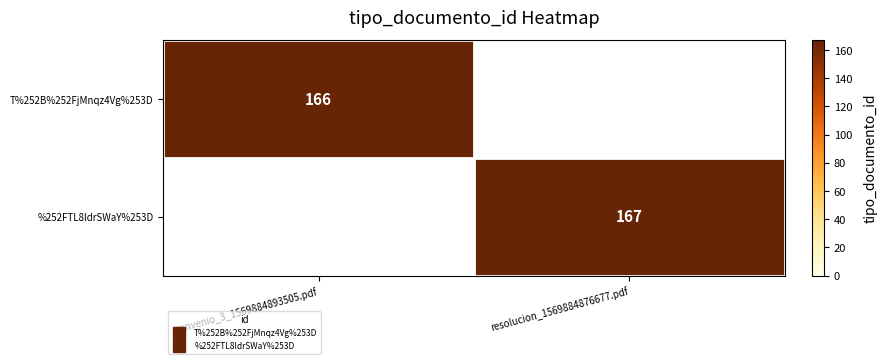

Which series has the widest spread of values?

T%252B%252FjMnqz4Vg%253D